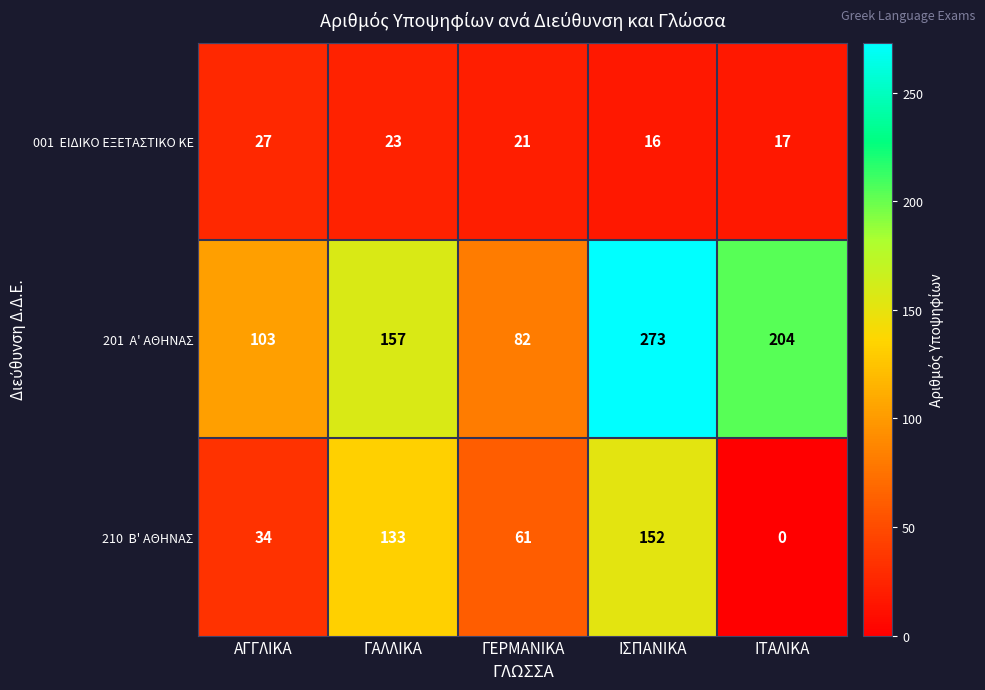

Count the number of data series in this chart.

3